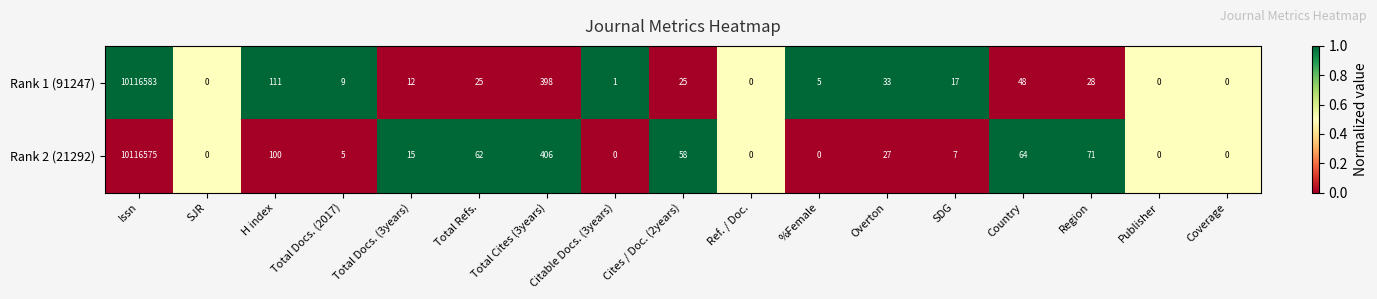

Which series changed the most between Citable Docs. (3years) and Overton?

Rank 1 (91247)